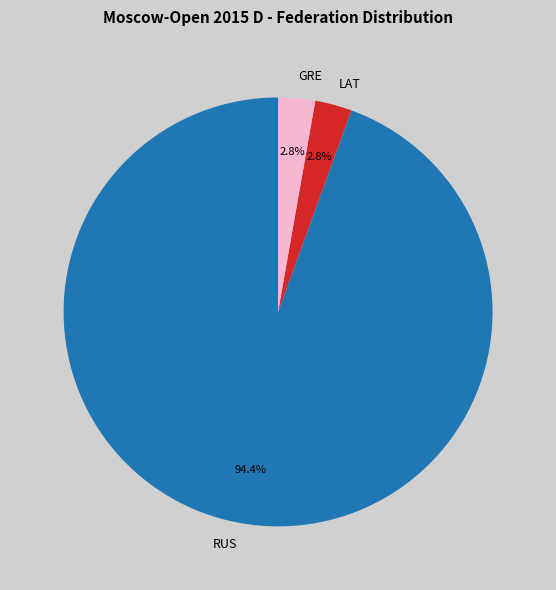

Which category has the biggest portion of the pie?

RUS